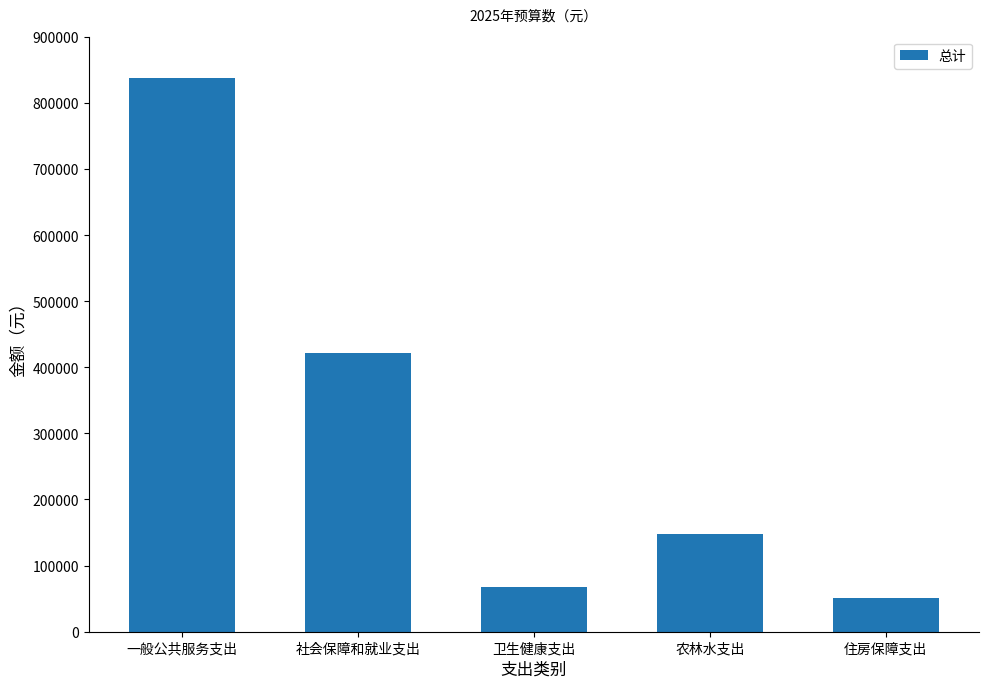

At which category does the chart reach its peak across all series?

一般公共服务支出